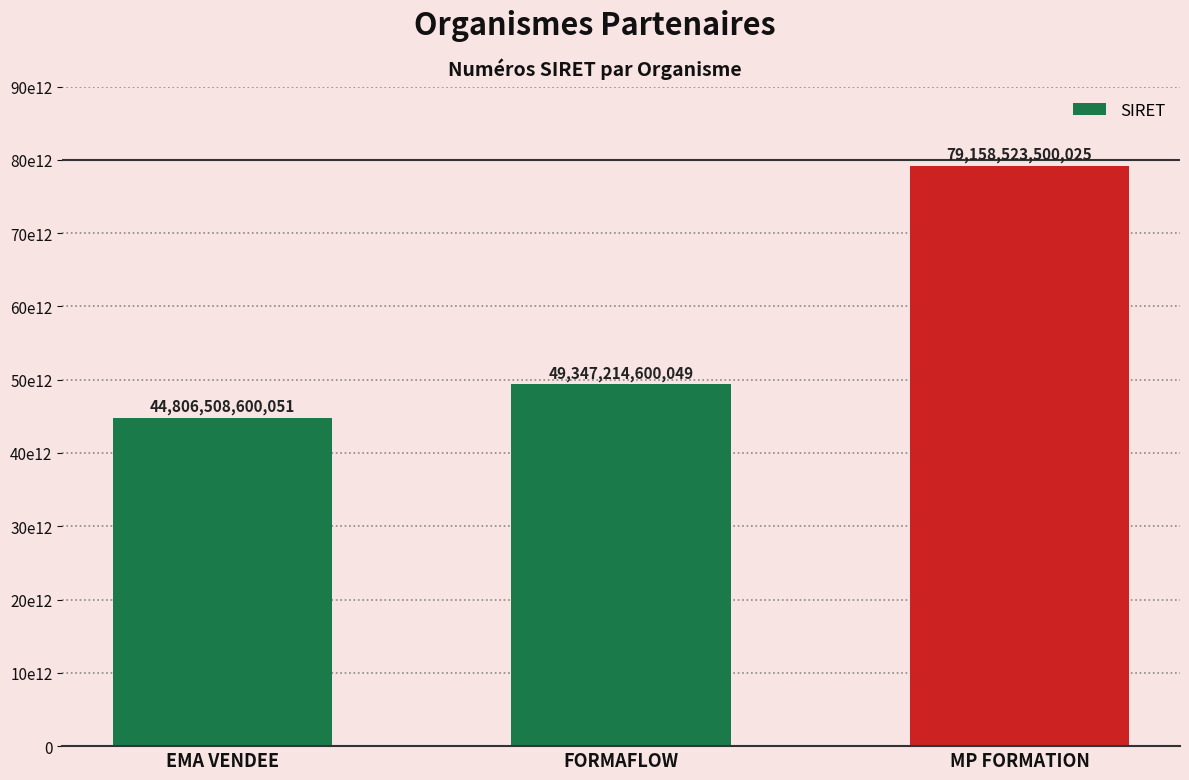

List the labels in order of value, largest first.

MP FORMATION, FORMAFLOW, EMA VENDEE